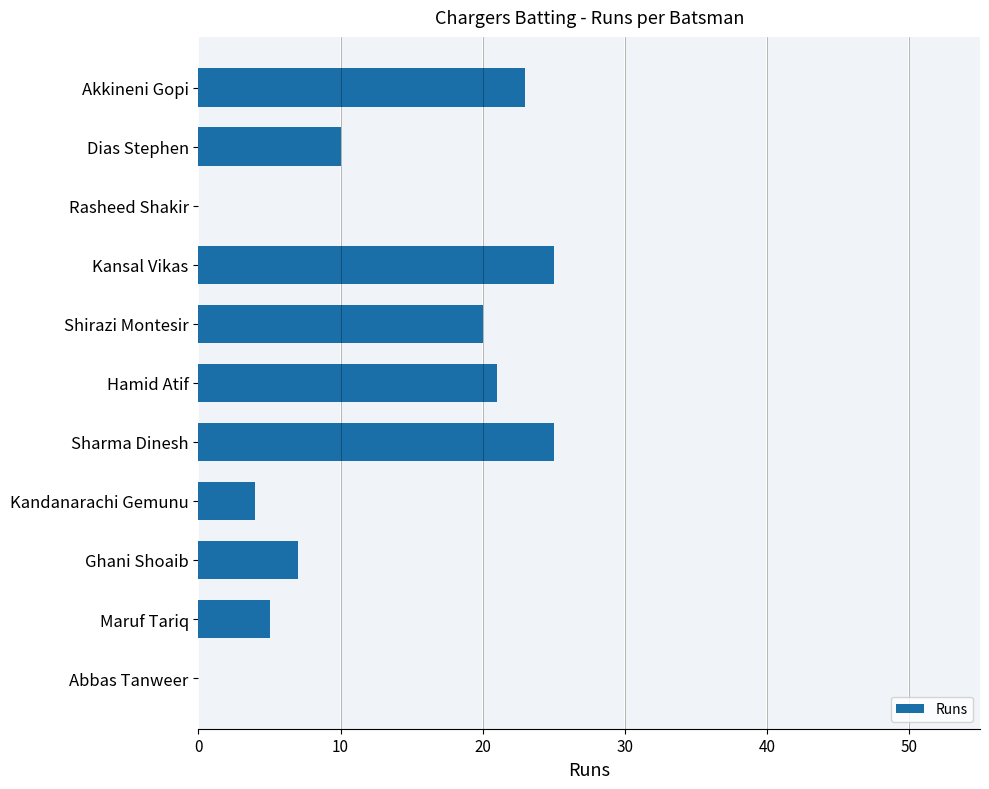

What is the change in value from Kansal Vikas to Maruf Tariq?

-20